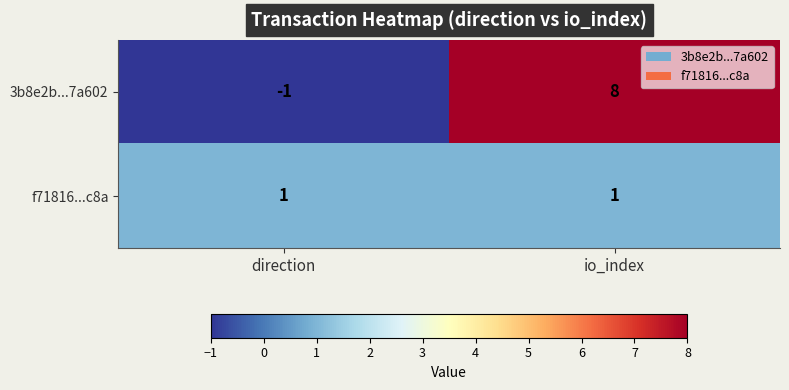

Which series has the largest total across all categories?

3b8e2b...7a602